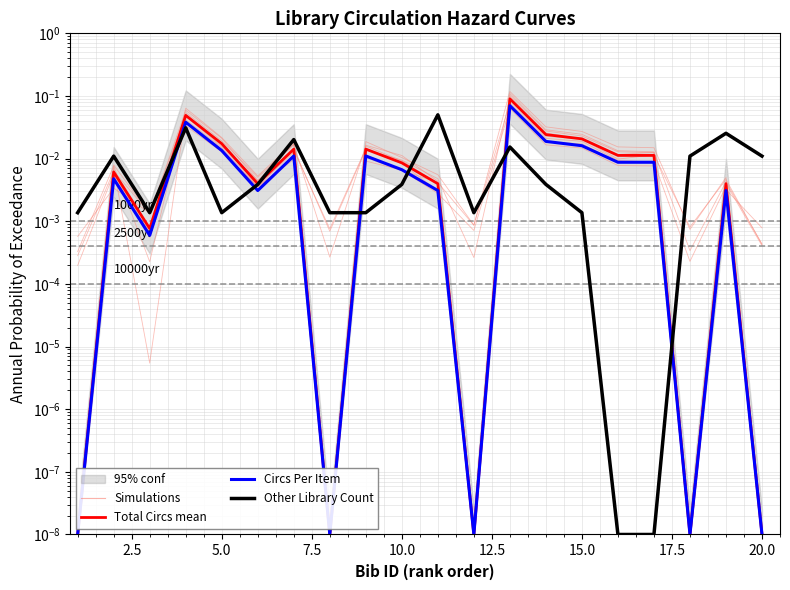

Reading right to left, what are all the values shown in this chart?

Total Circs mean: 0.0	0.0	0.0	0.0	0.0	0.0	0.0	0.1	0.0	0.0	0.0	0.0	0.0	0.0	0.0	0.0	0.0	0.0	0.0	0.0
Circs Per Item: 0.0	0.0	0.0	0.0	0.0	0.0	0.0	0.1	0.0	0.0	0.0	0.0	0.0	0.0	0.0	0.0	0.0	0.0	0.0	0.0
Other Library Count: 0.0	0.0	0.0	0.0	0.0	0.0	0.0	0.0	0.0	0.1	0.0	0.0	0.0	0.0	0.0	0.0	0.0	0.0	0.0	0.0